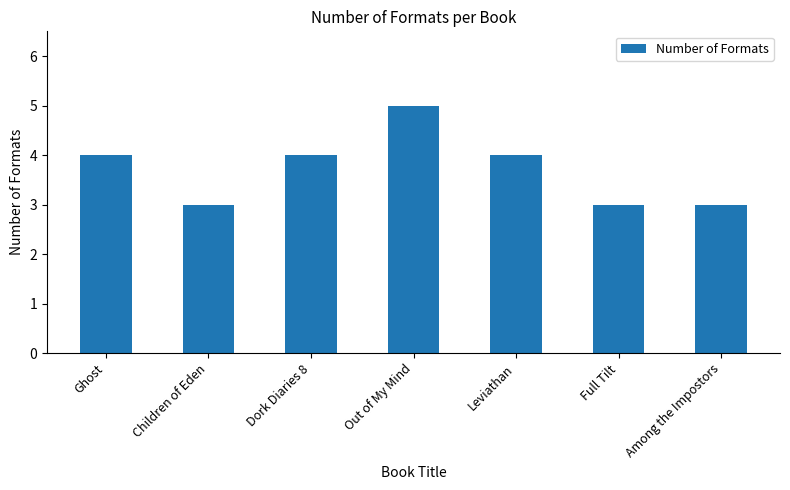

How many data points does each series have?

7